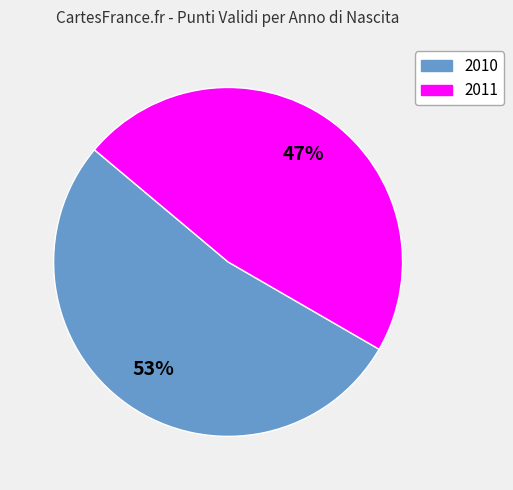

To the nearest percent, what is the difference between the largest and smallest slice percentages?

6%